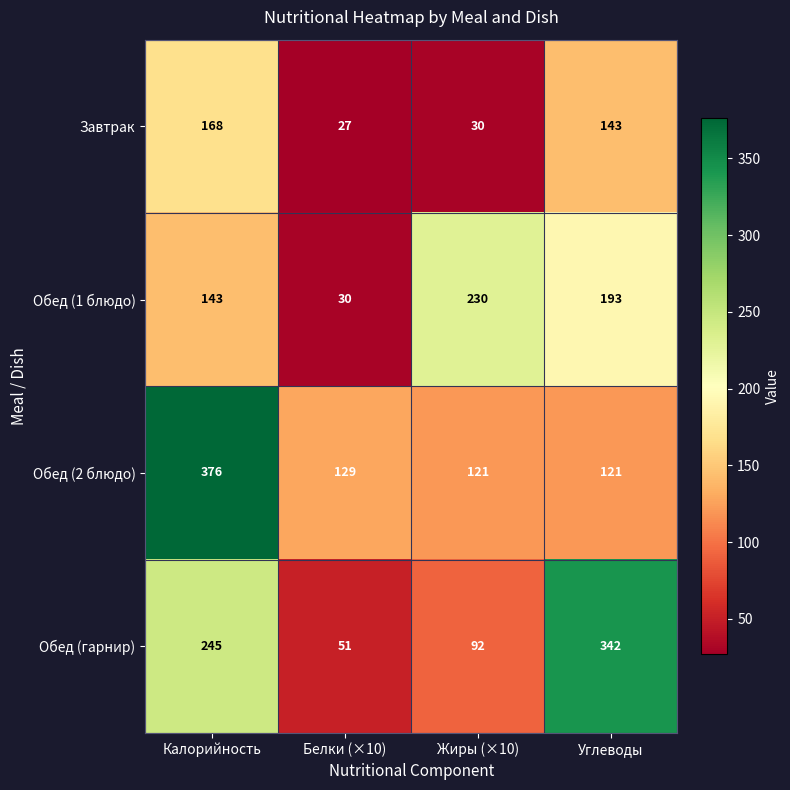

Which label corresponds to the smallest value in the chart?

Белки (×10)